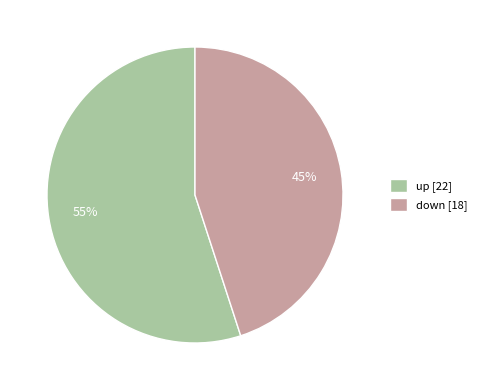

What is the largest slice in the pie chart?

up